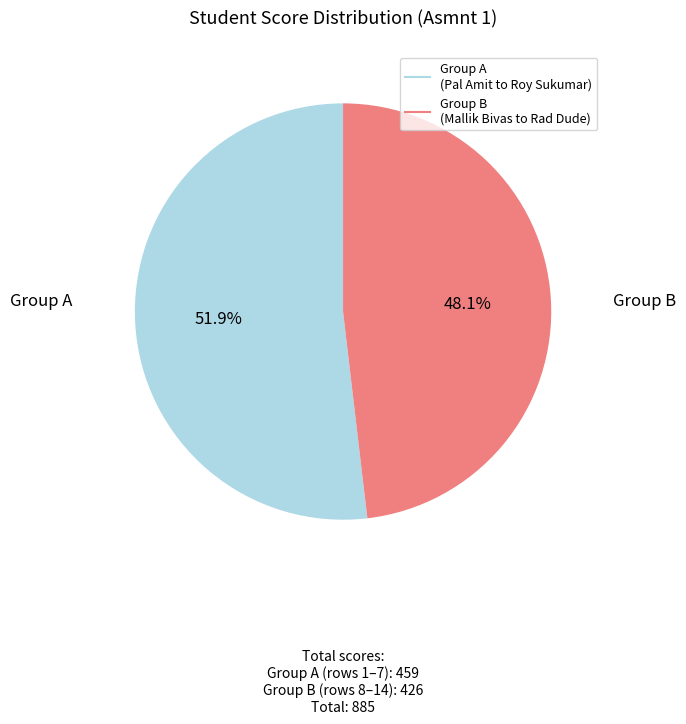

Is there a majority slice in this chart?

Yes